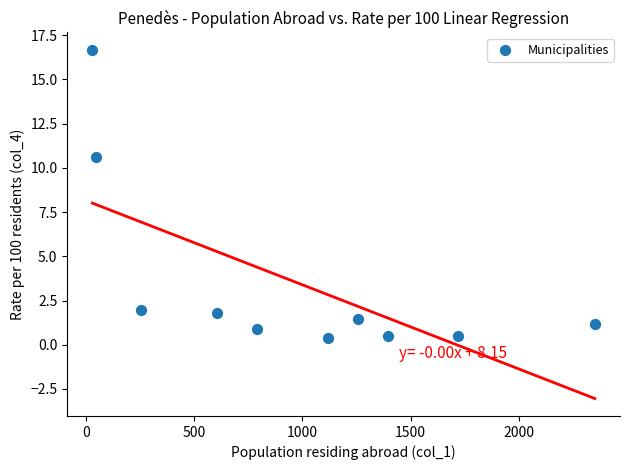

What is the average X value?

956.6